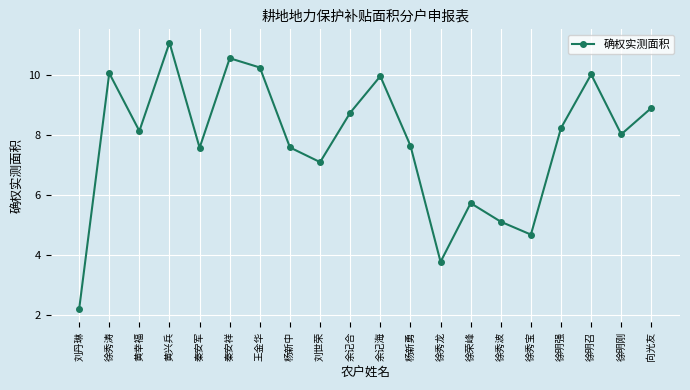

How many categories are shown in the chart?

20